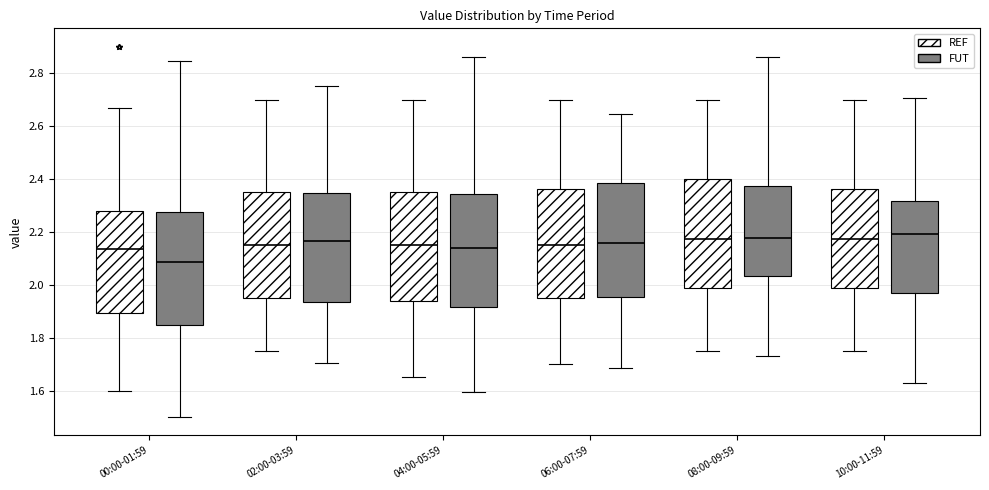

Reading left to right, transcribe this box plot: for each box, give where its median line is, the range the box spans, and where its two whiskers end, as read against the y-axis. The values are not printed on the chart, so give them approximately, as read against the axis.

00:00-01:59 (REF): median 2.14, box 1.90 to 2.28, whiskers 1.60 to 2.68
00:00-01:59 (FUT): median 2.08, box 1.84 to 2.28, whiskers 1.50 to 2.84
02:00-03:59 (REF): median 2.16, box 1.96 to 2.36, whiskers 1.76 to 2.70
02:00-03:59 (FUT): median 2.16, box 1.94 to 2.34, whiskers 1.70 to 2.76
04:00-05:59 (REF): median 2.16, box 1.94 to 2.36, whiskers 1.66 to 2.70
04:00-05:59 (FUT): median 2.14, box 1.92 to 2.34, whiskers 1.60 to 2.86
06:00-07:59 (REF): median 2.16, box 1.96 to 2.36, whiskers 1.70 to 2.70
06:00-07:59 (FUT): median 2.16, box 1.96 to 2.38, whiskers 1.68 to 2.64
08:00-09:59 (REF): median 2.18, box 1.98 to 2.40, whiskers 1.76 to 2.70
08:00-09:59 (FUT): median 2.18, box 2.04 to 2.38, whiskers 1.74 to 2.86
10:00-11:59 (REF): median 2.18, box 1.98 to 2.36, whiskers 1.76 to 2.70
10:00-11:59 (FUT): median 2.20, box 1.96 to 2.32, whiskers 1.62 to 2.70